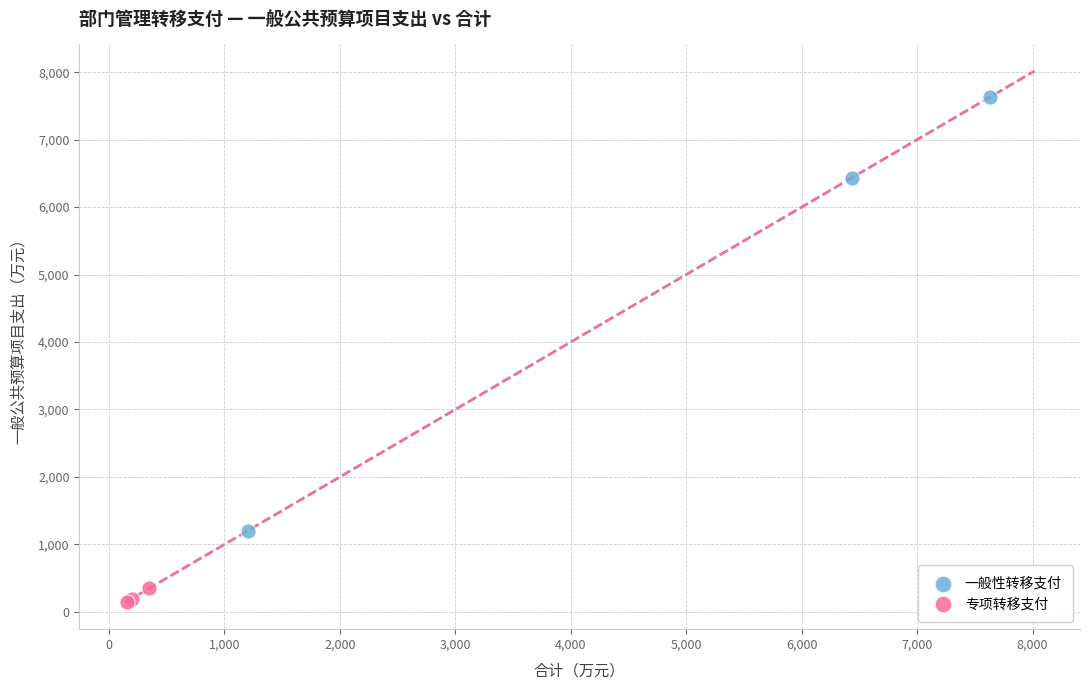

Which series contains the highest Y value?

一般性转移支付